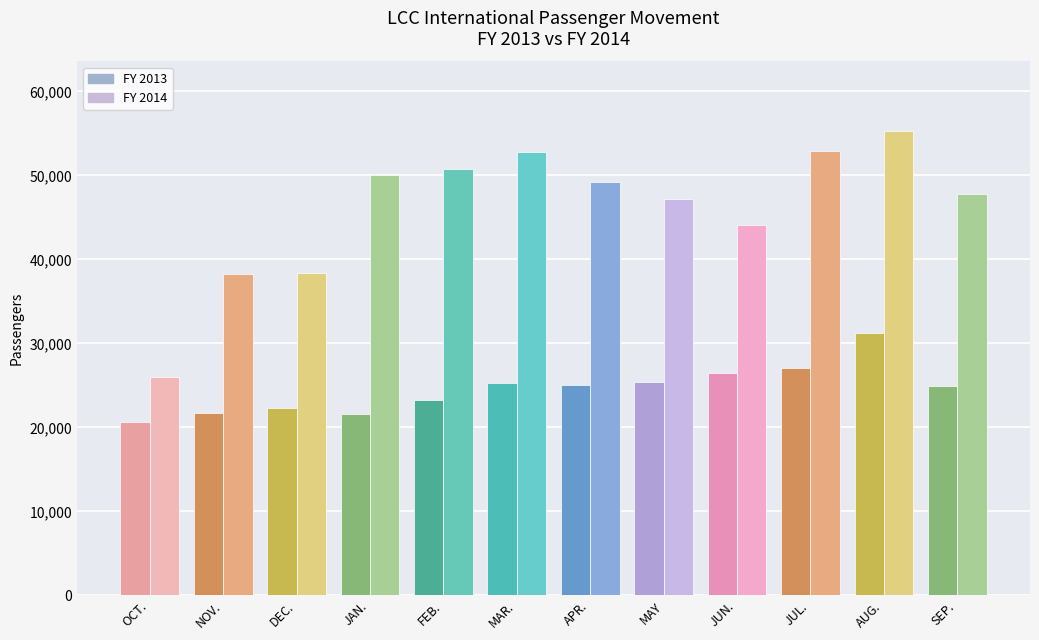

The FY 2014 series shows 10681 at MAY. True or false?

False